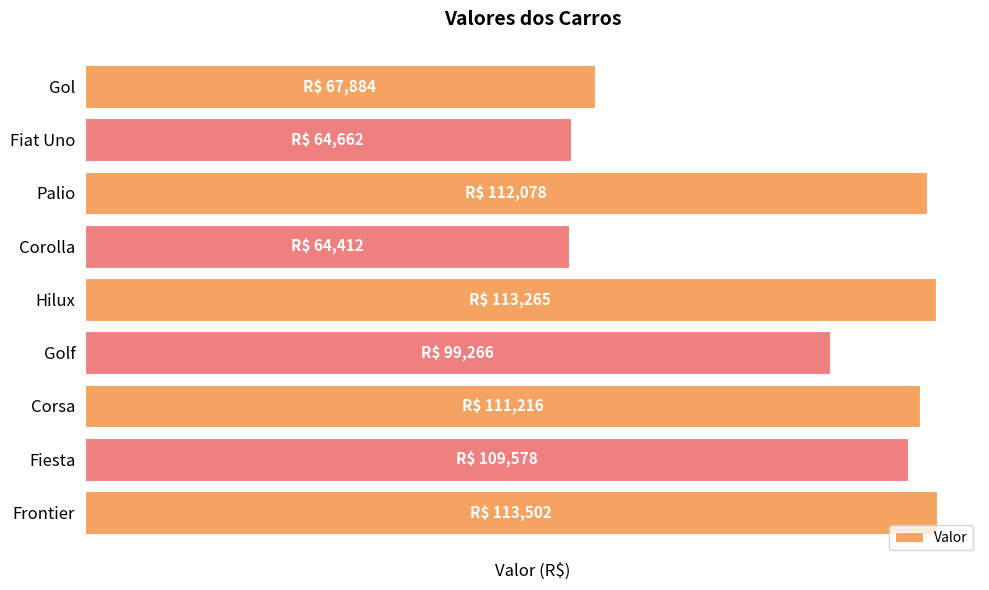

Are the bars horizontal?

Yes